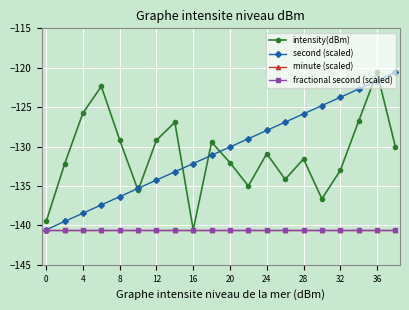

Does the chart have visible grid lines?

Yes